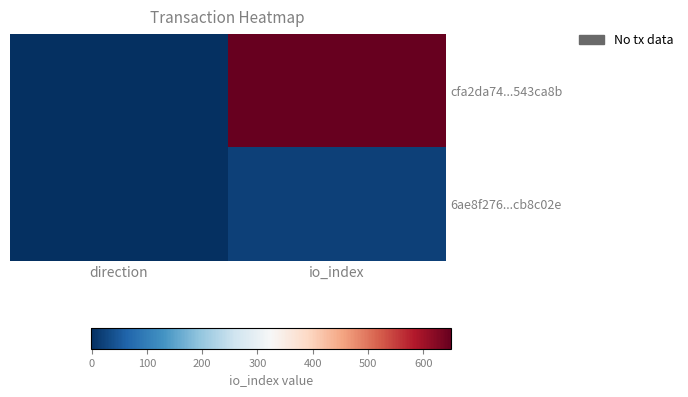

Which series has the widest spread of values?

cfa2da74...543ca8b